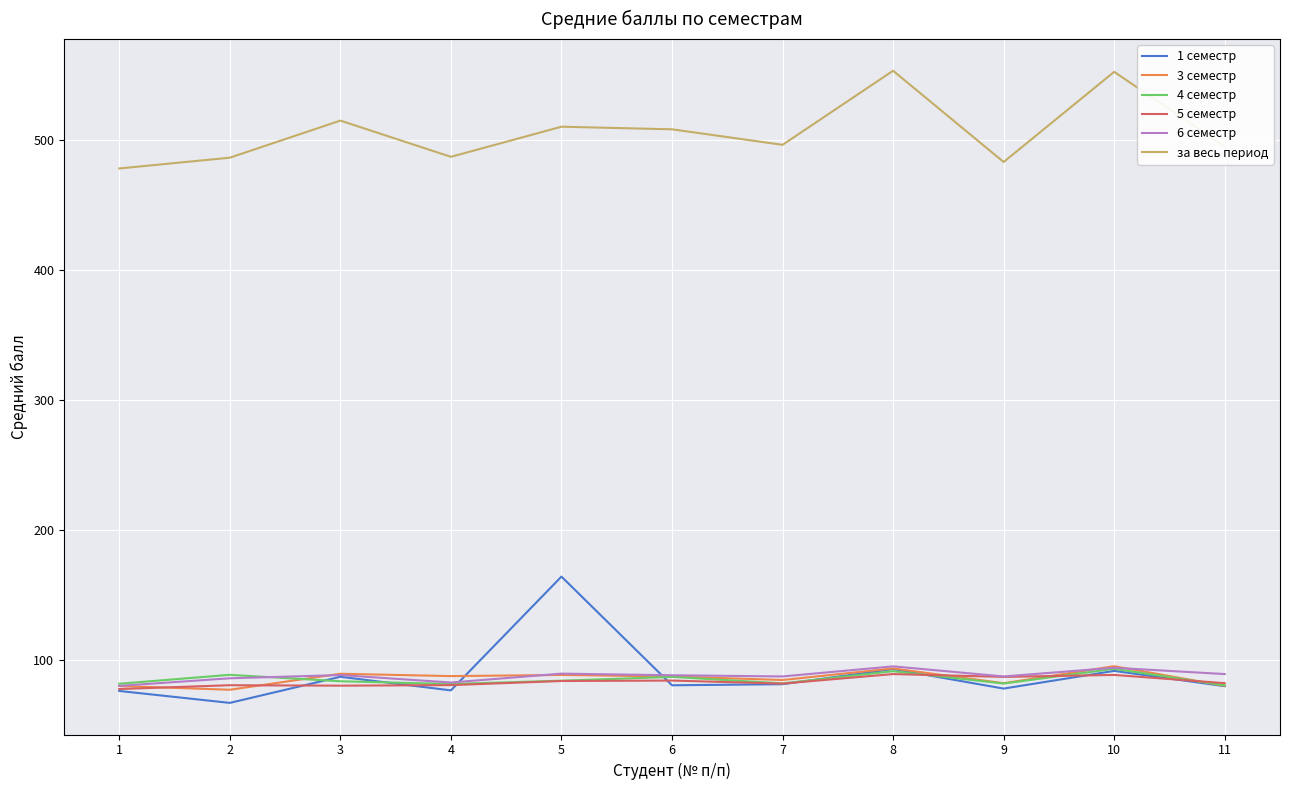

What is the maximum value shown in the chart?

553.0